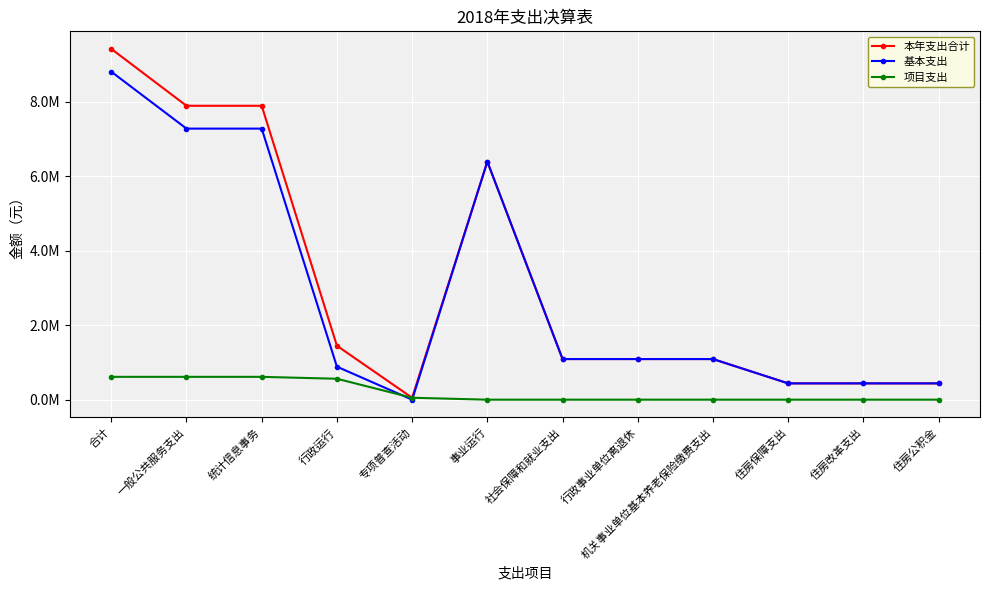

What position from the right is 机关事业单位基本养老保险缴费支出?

4